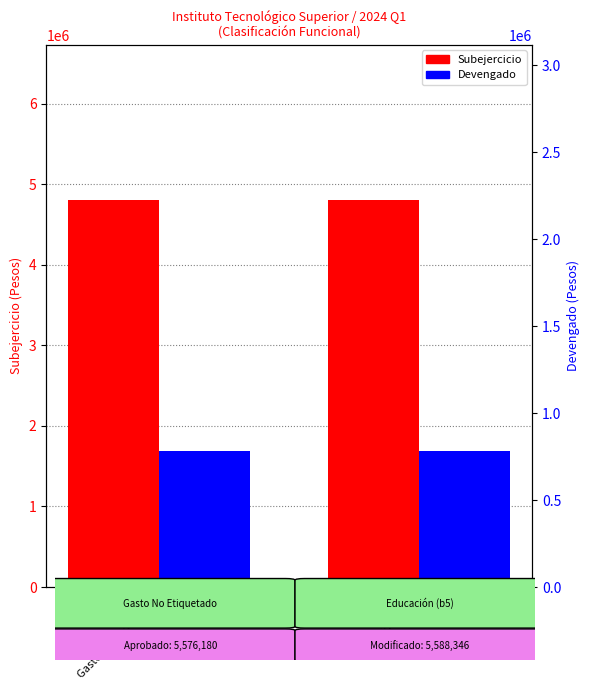

Which series changed the most between Gasto No Etiquetado and Educación?

Subejercicio